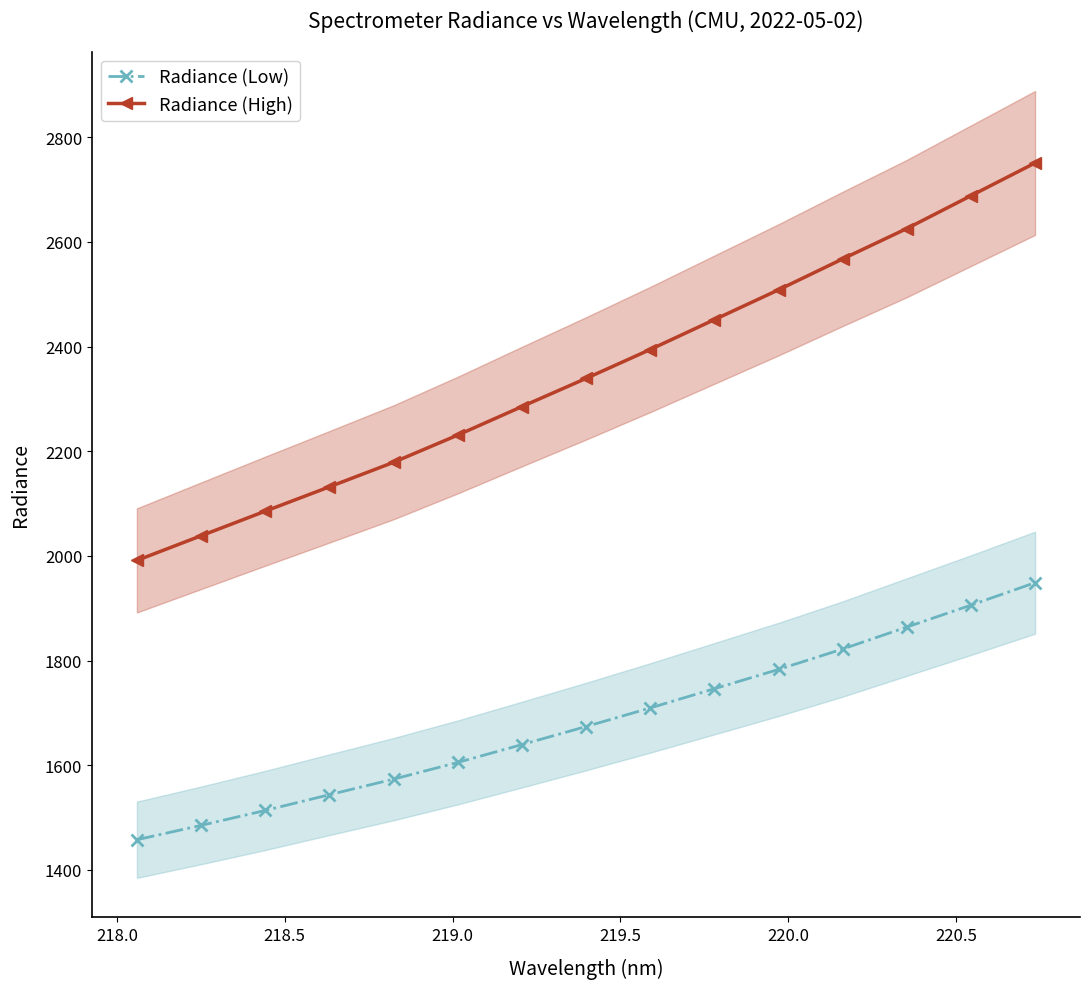

True or false: Radiance (Low) and Radiance (High) intersect in this chart.

False